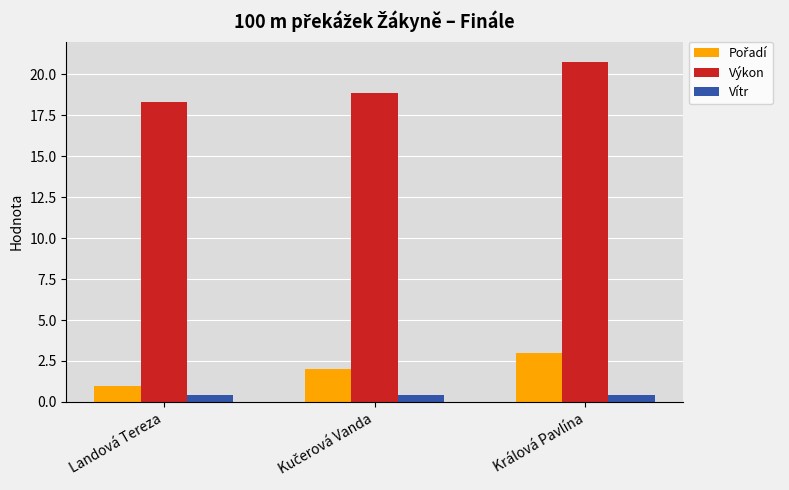

What is the difference between the highest and lowest values at Landová Tereza?

17.9